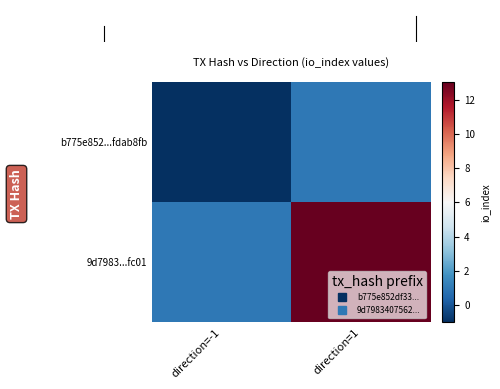

At which category is the sum across all series the highest?

direction=1